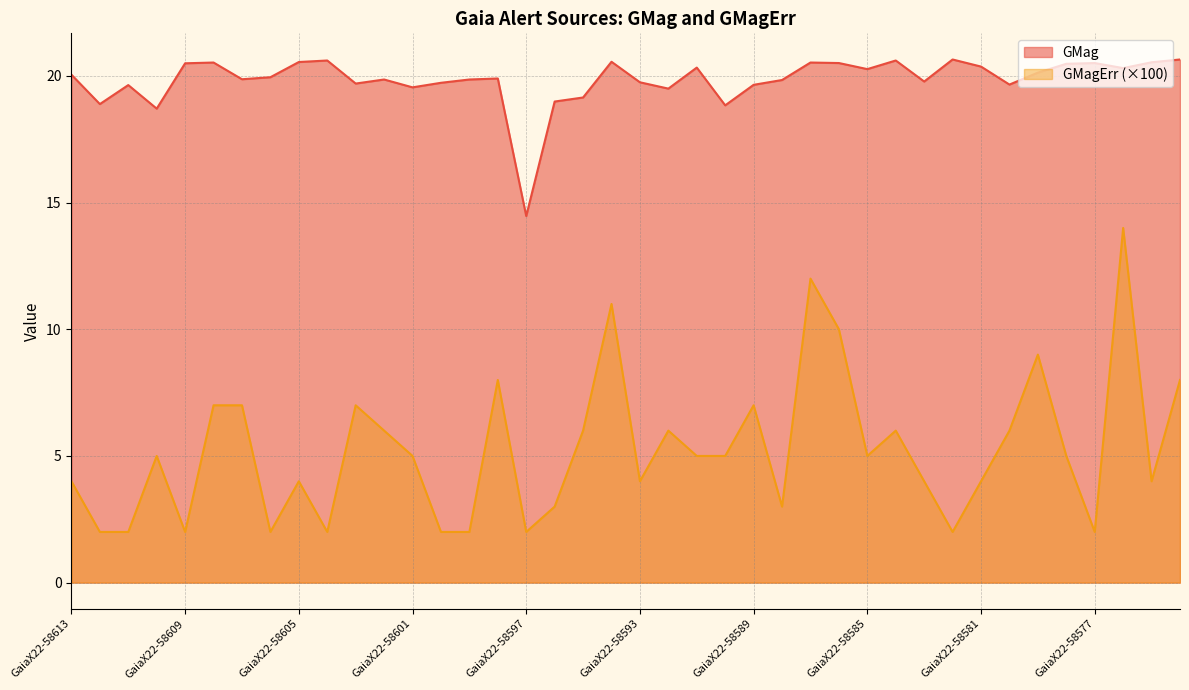

Where does the GMag series first go above 19?

GaiaX22-58613